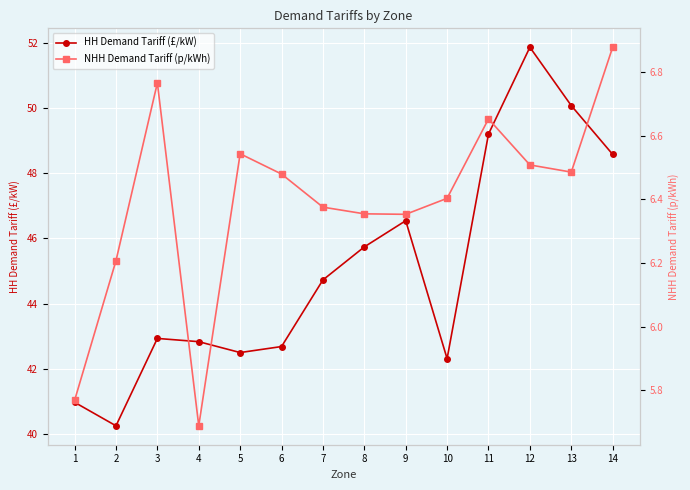

How many interior local peaks does the NHH Demand Tariff (p/kWh) series have?

3